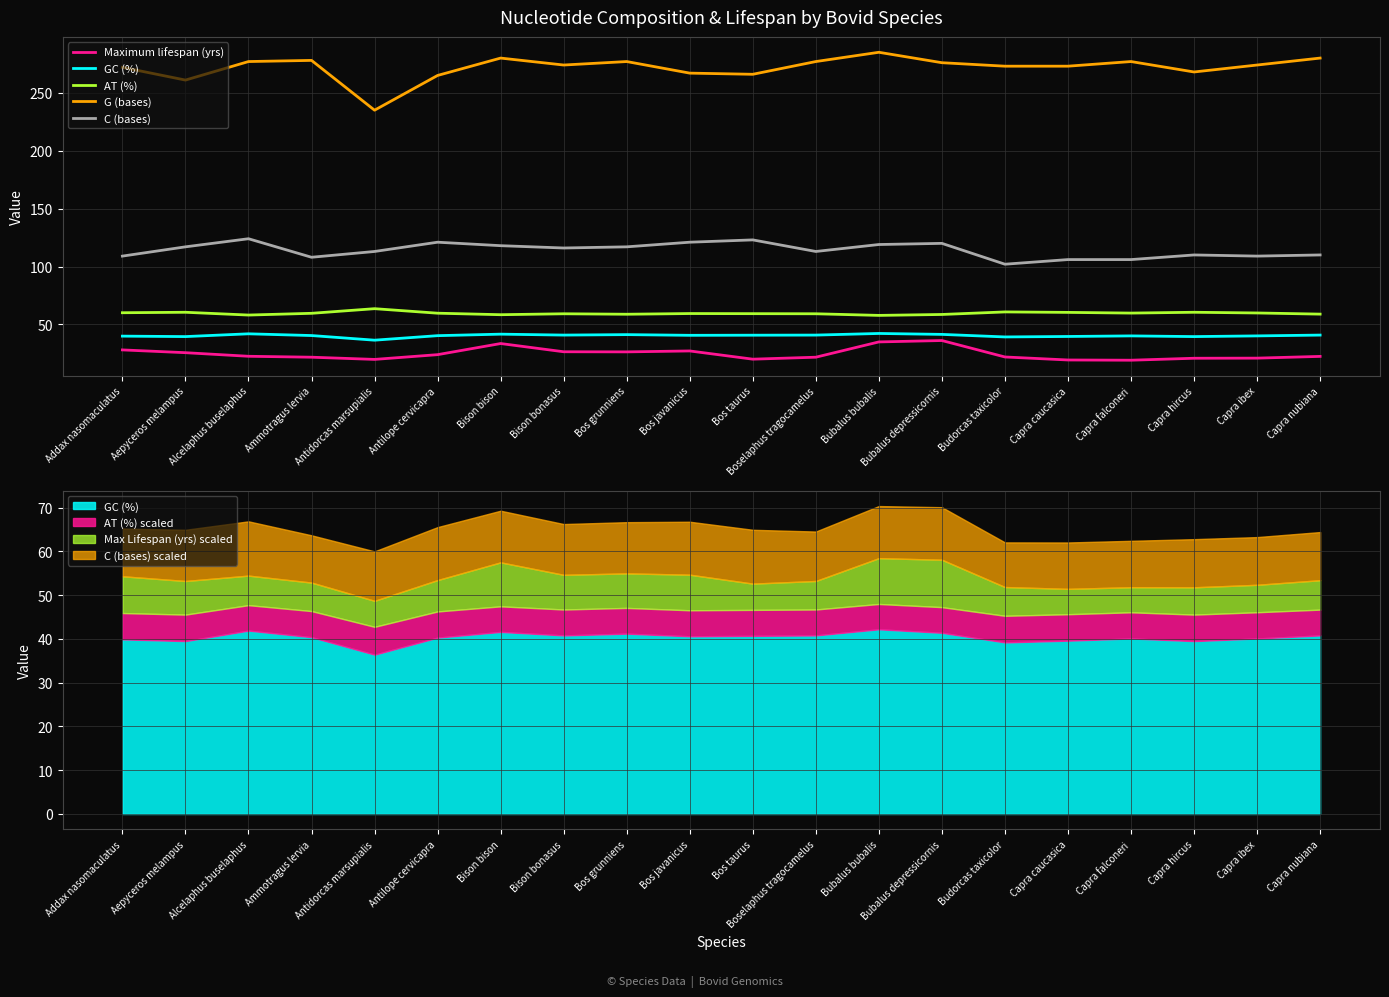

Does the chart display data point markers on the line(s)?

No